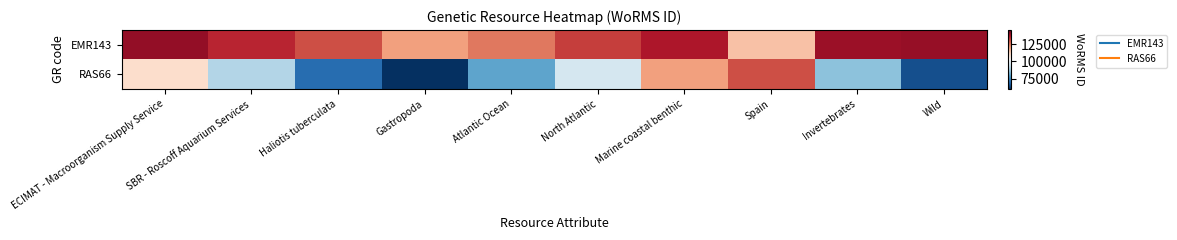

Rank the series at Atlantic Ocean from highest to lowest value.

EMR143, RAS66